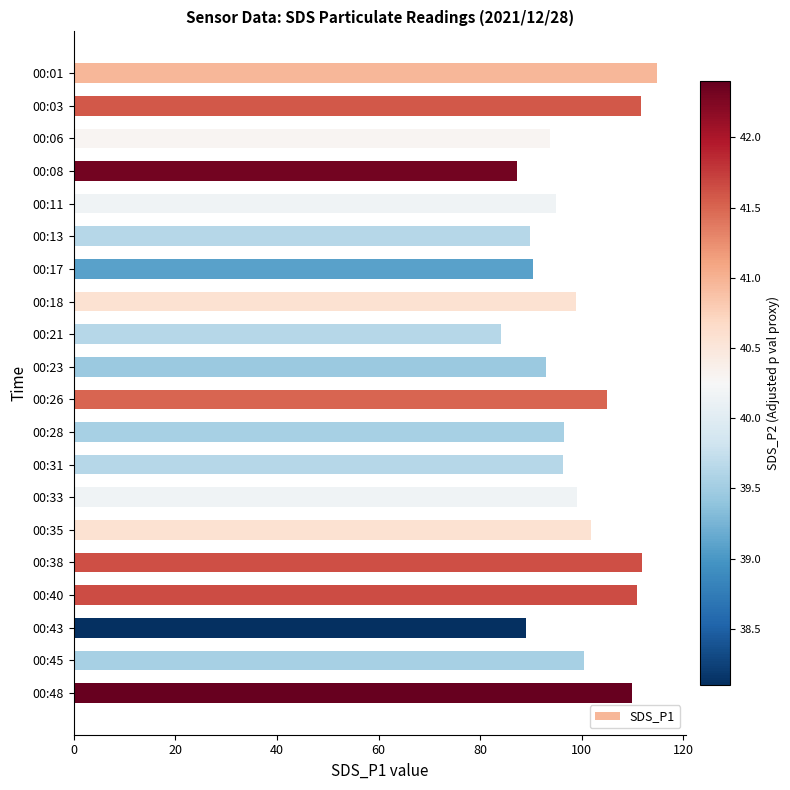

What is the ratio of the value at 00:40 to the value at 00:21?

1.3